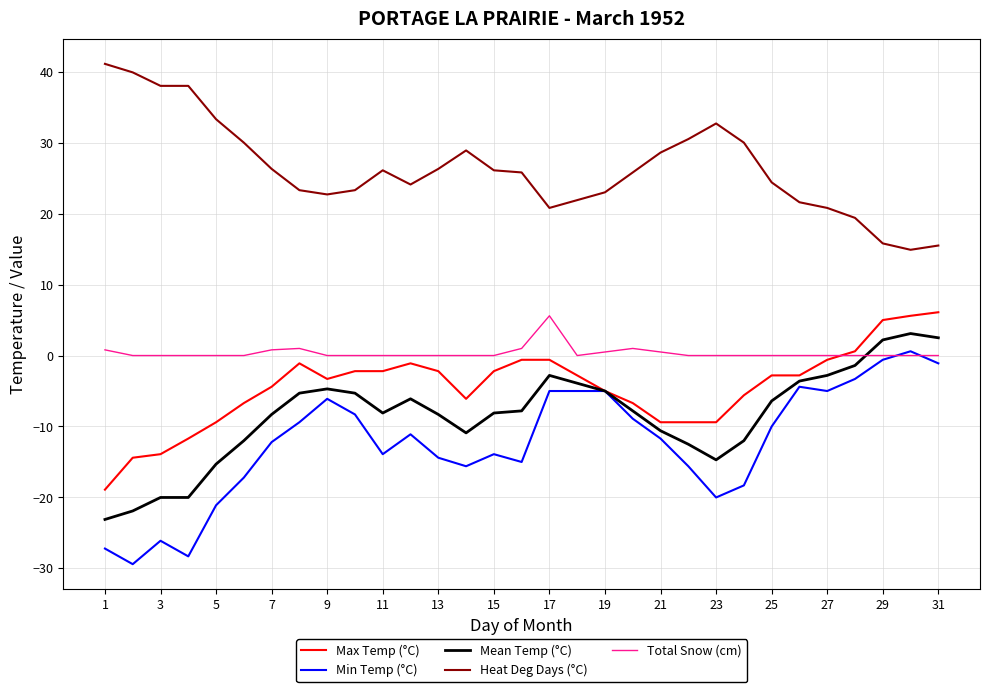

How many times do Total Snow (cm) and Mean Temp (°C) cross each other?

1